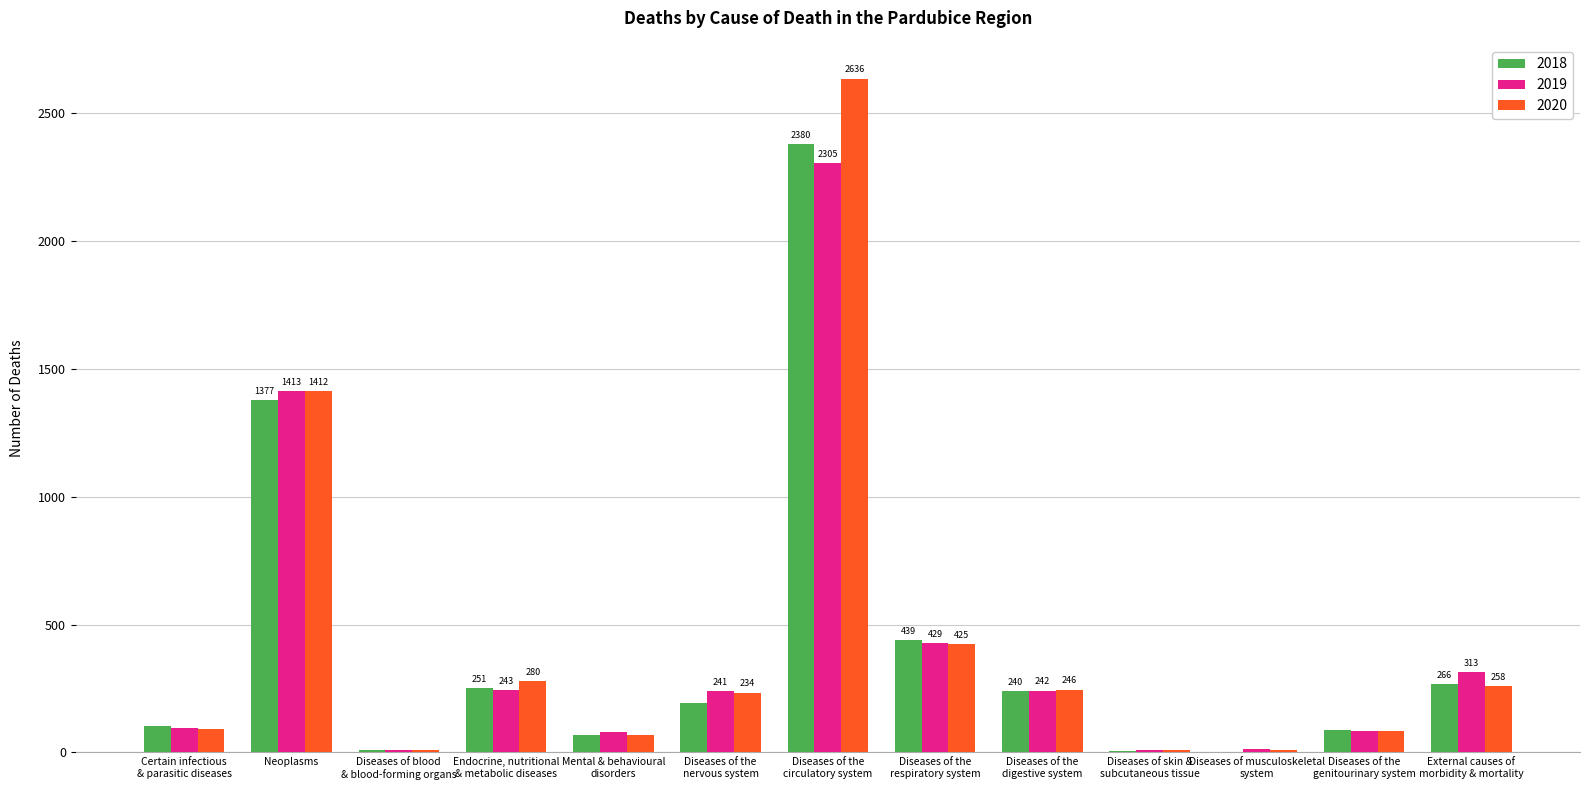

Is it true that 2019 equals 328 at Diseases of the
digestive system?

False